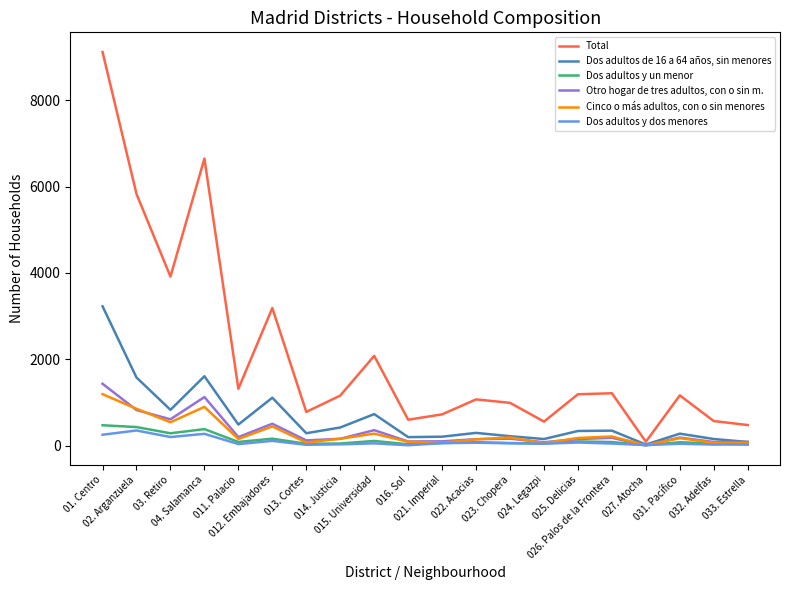

What is the average value of the Dos adultos de 16 a 64 años, sin menores series?

628